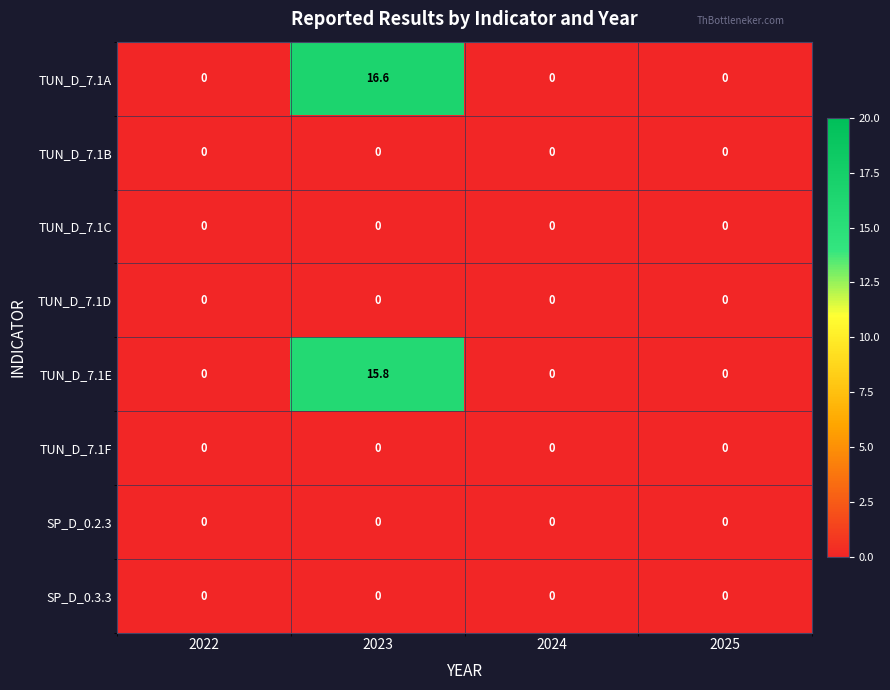

Which series has the largest total across all categories?

TUN_D_7.1A